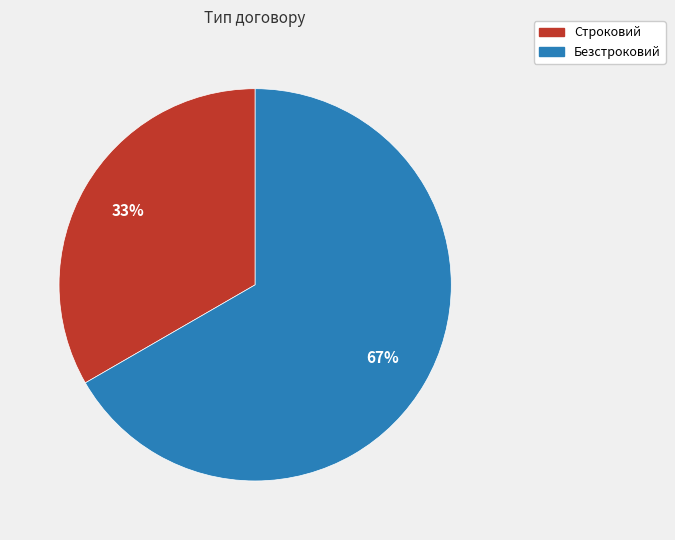

Which slice represents more than half of the pie?

Безстроковий